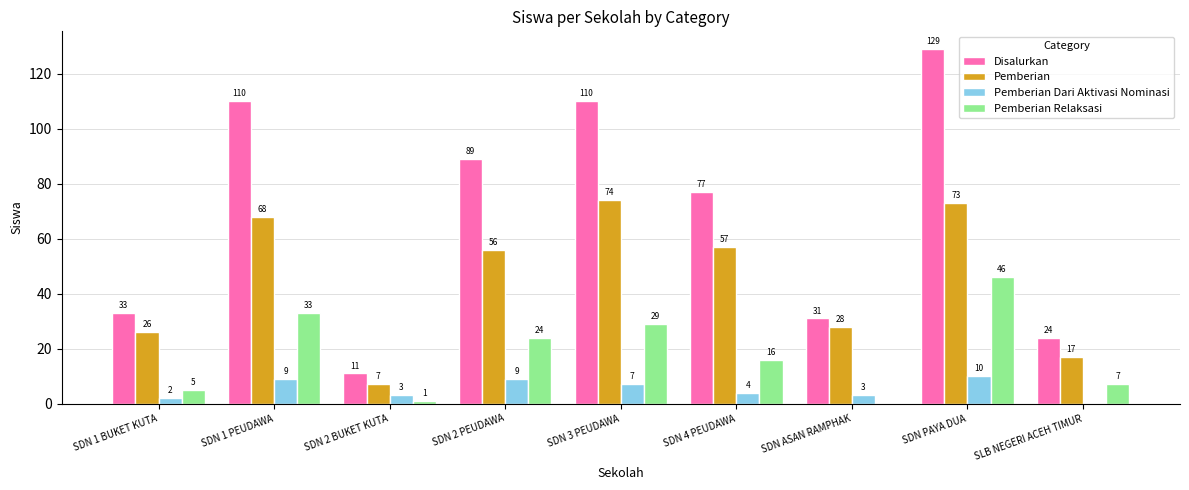

Between SDN 1 PEUDAWA and SLB NEGERI ACEH TIMUR, which series saw the biggest shift?

Disalurkan